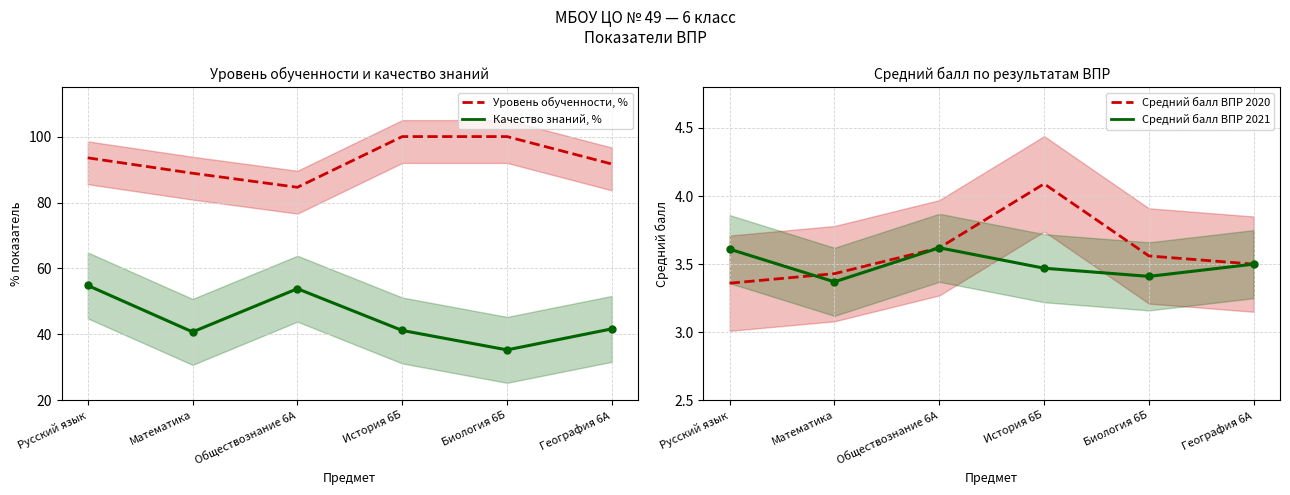

What is the label of the 6th point from the right?

Русский язык